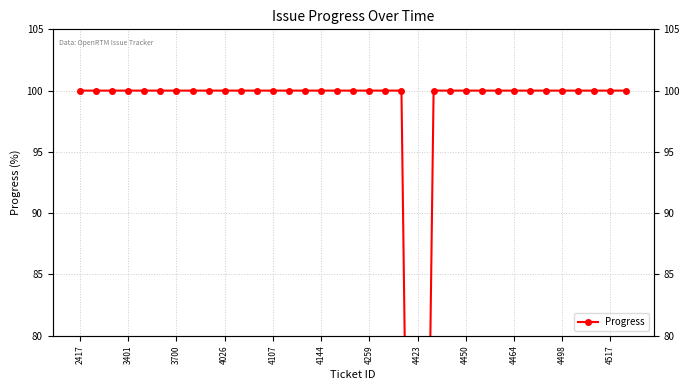

Where is the first local minimum?

4423